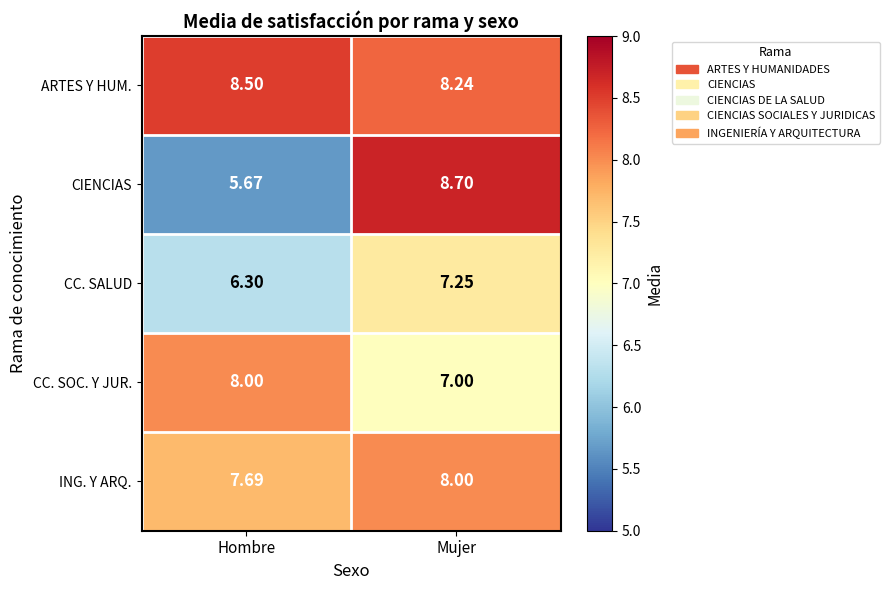

At which category is the sum across all series the highest?

Mujer